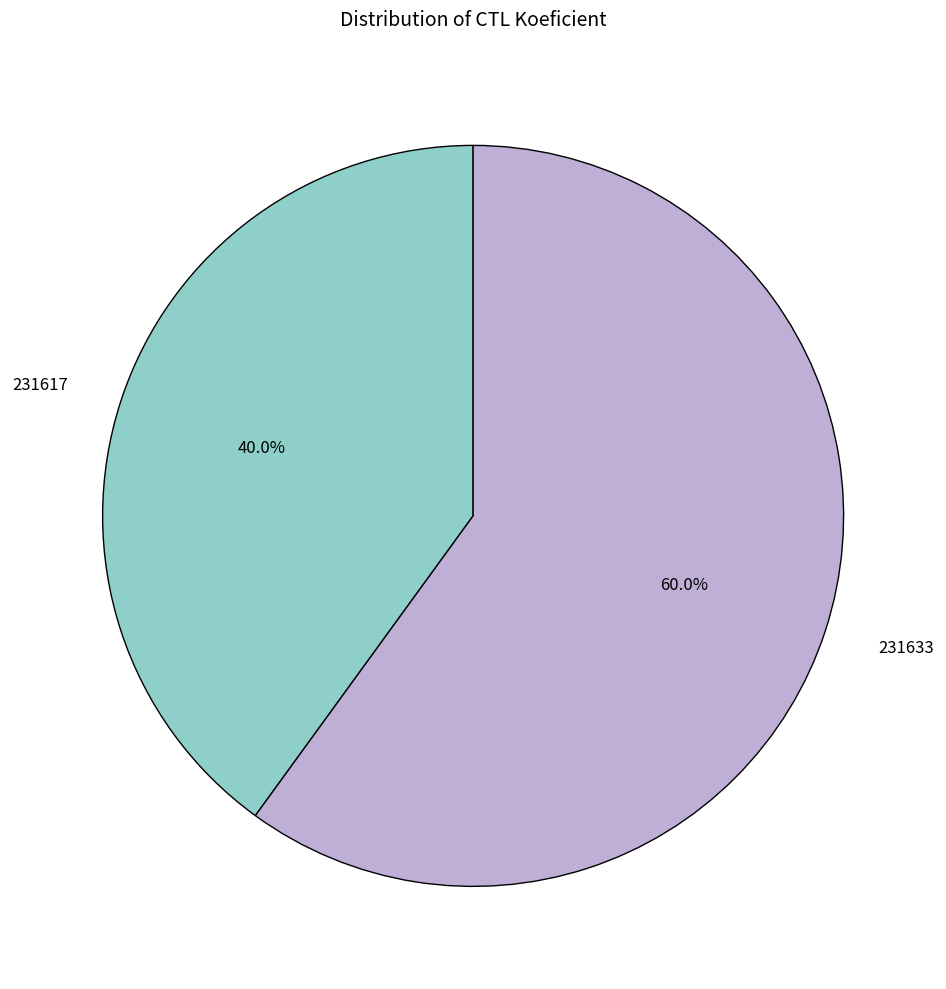

To the nearest percent, what is the average slice percentage?

50%